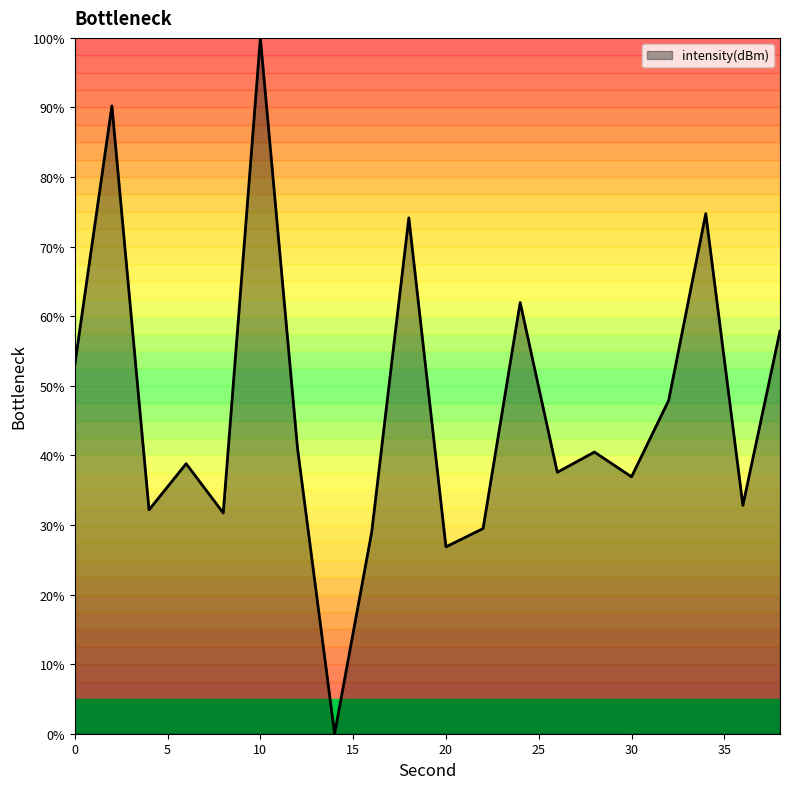

How many lines are shown in the chart?

1